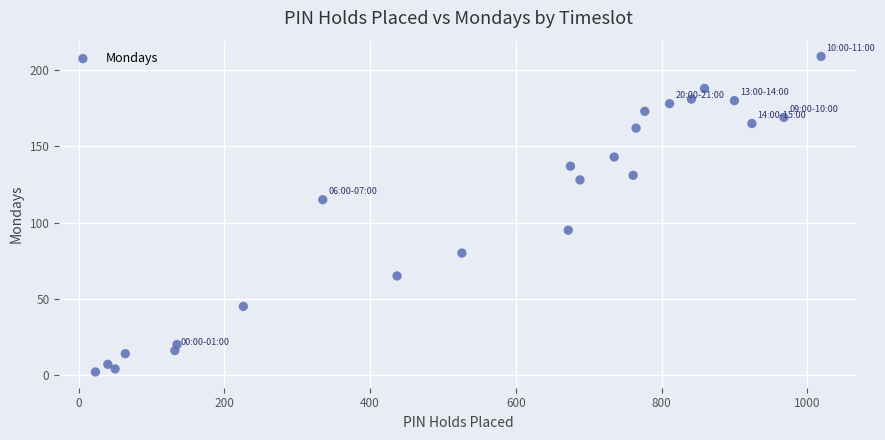

What is the range of X values (max minus min)?

996